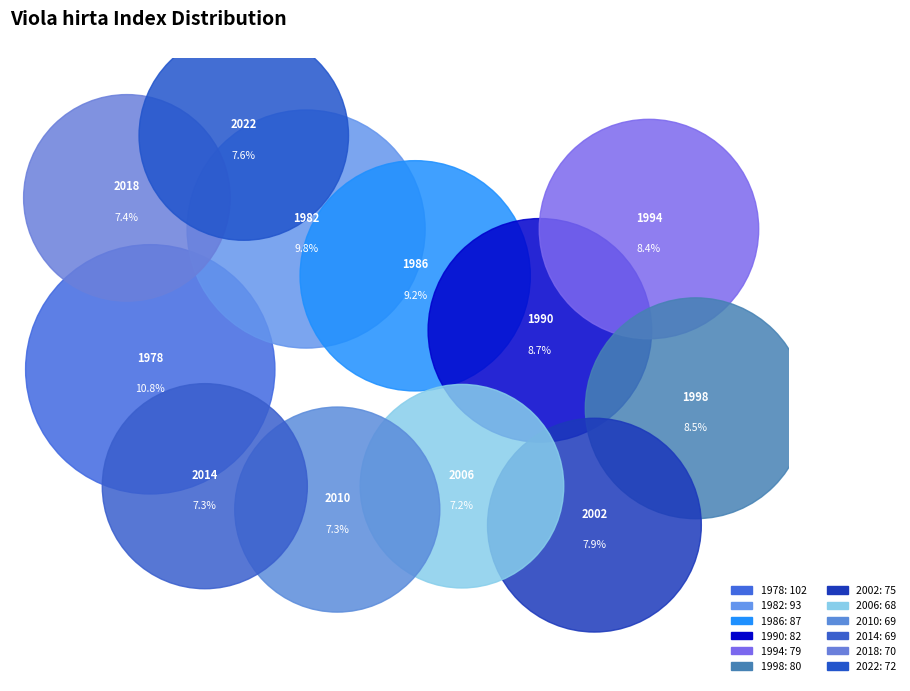

Is it true that 2018 is 7% of the pie?

True